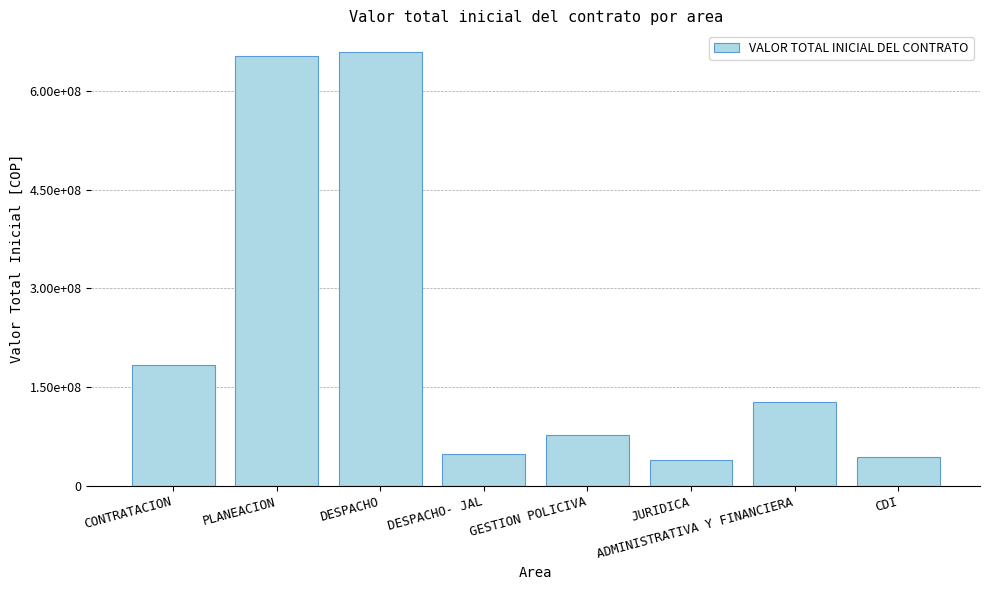

Are the bars grouped side by side (vs. stacked)?

No